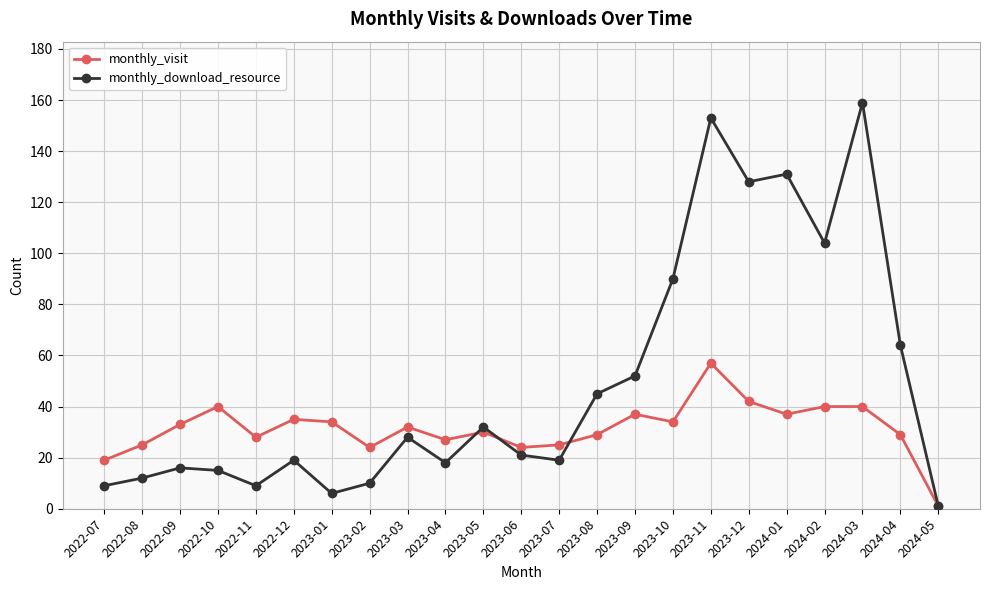

Where is the first local maximum for monthly_visit?

2022-10